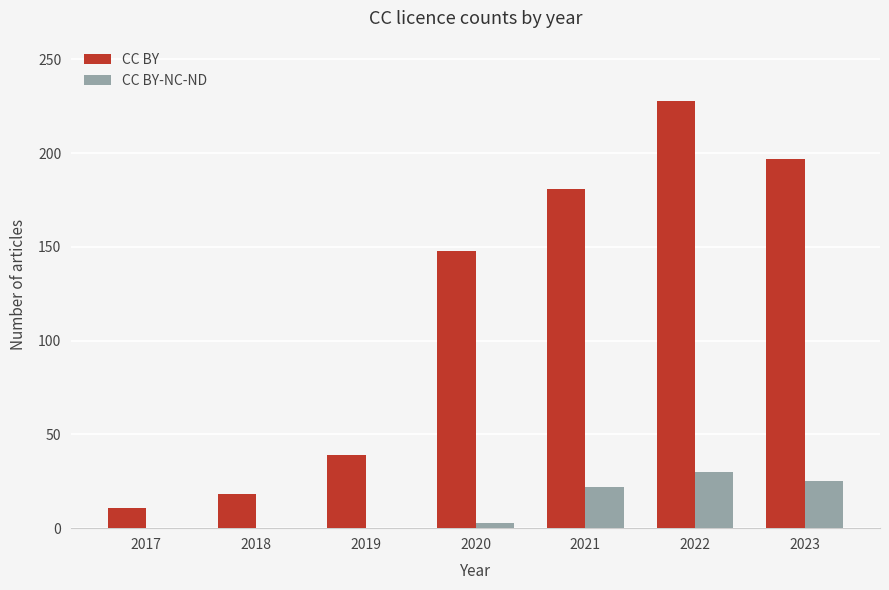

What is the total value across all series at 2022?

258